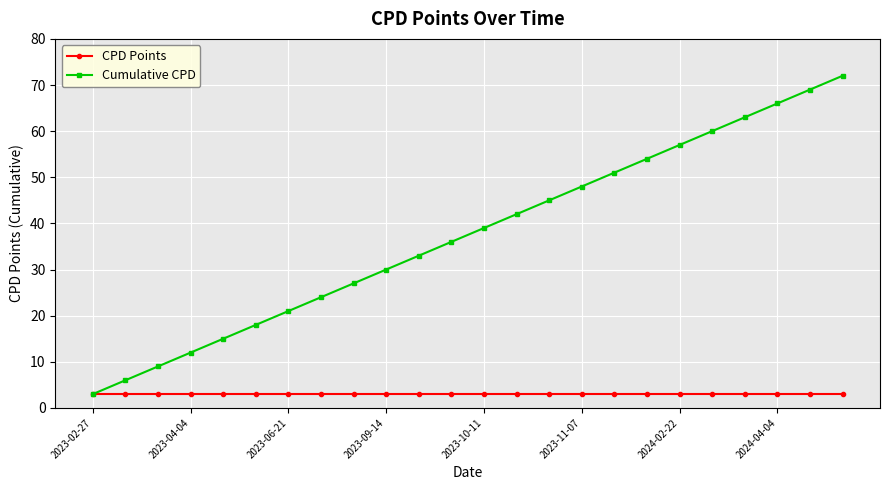

Which series has the largest total across all categories?

Cumulative CPD